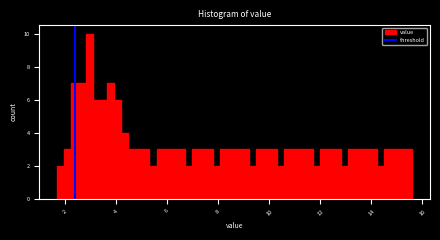

Read against the x-axis, roughly where is the centre of the tallest bar?

3.0